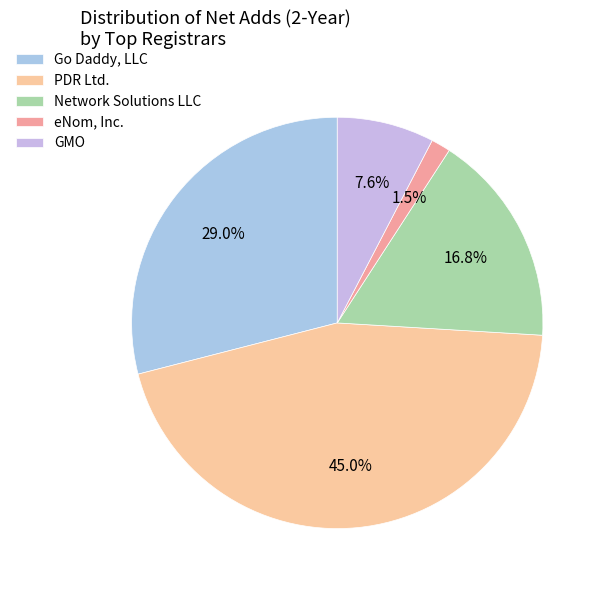

How many segments does this pie chart have?

5